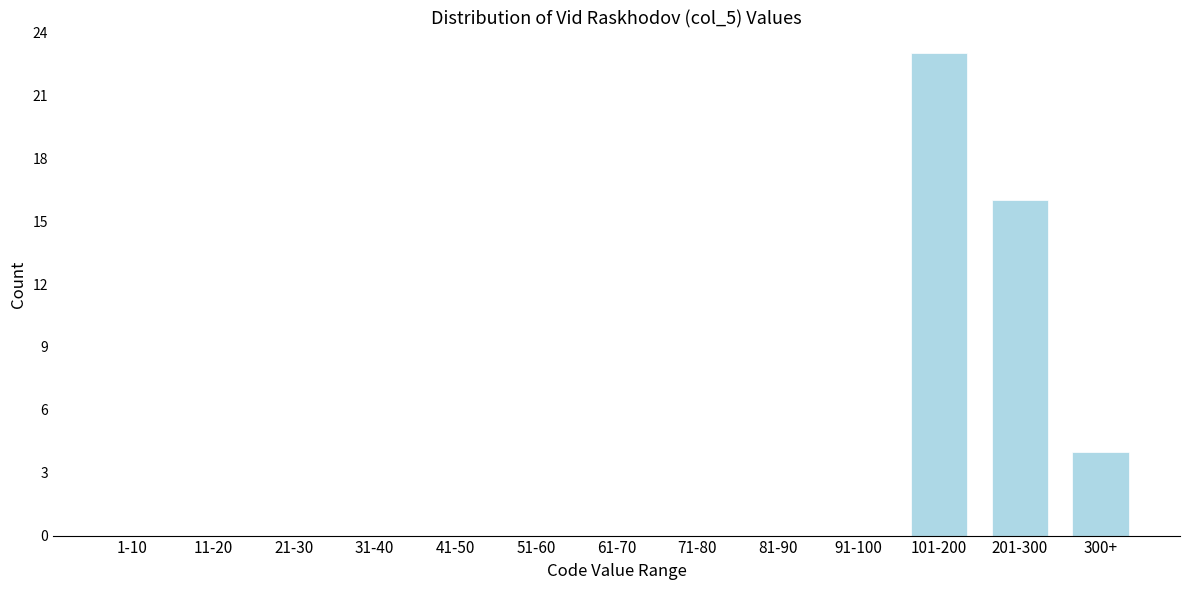

Reading left to right, list all the values displayed in this chart.

1-10=0	11-20=0	21-30=0	31-40=0	41-50=0	51-60=0	61-70=0	71-80=0	81-90=0	91-100=0	101-200=23	201-300=16	300+=4